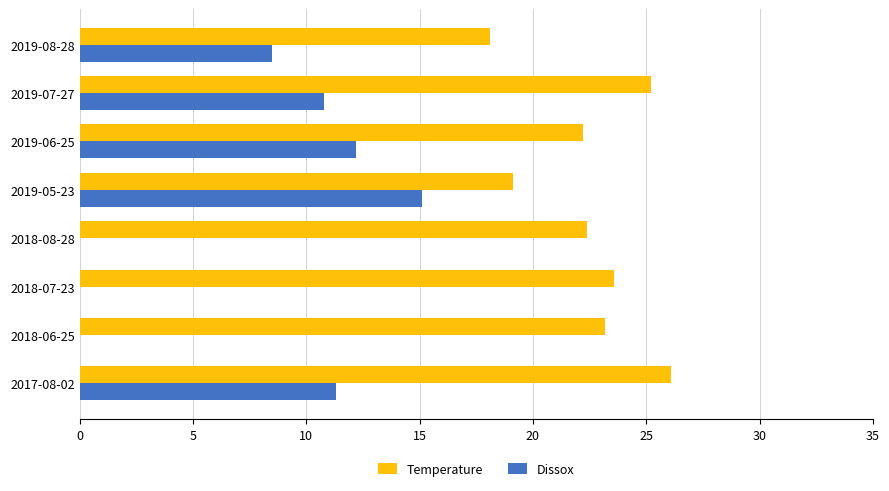

At which label does Dissox reach its peak?

2019-05-23